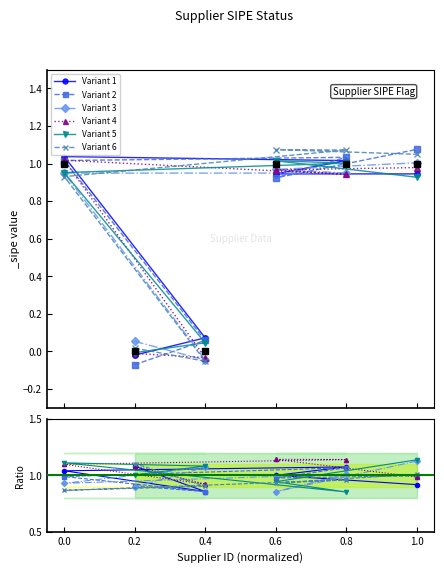

Reading left to right, extract all data points from this chart.

0	0	1	1	1	1